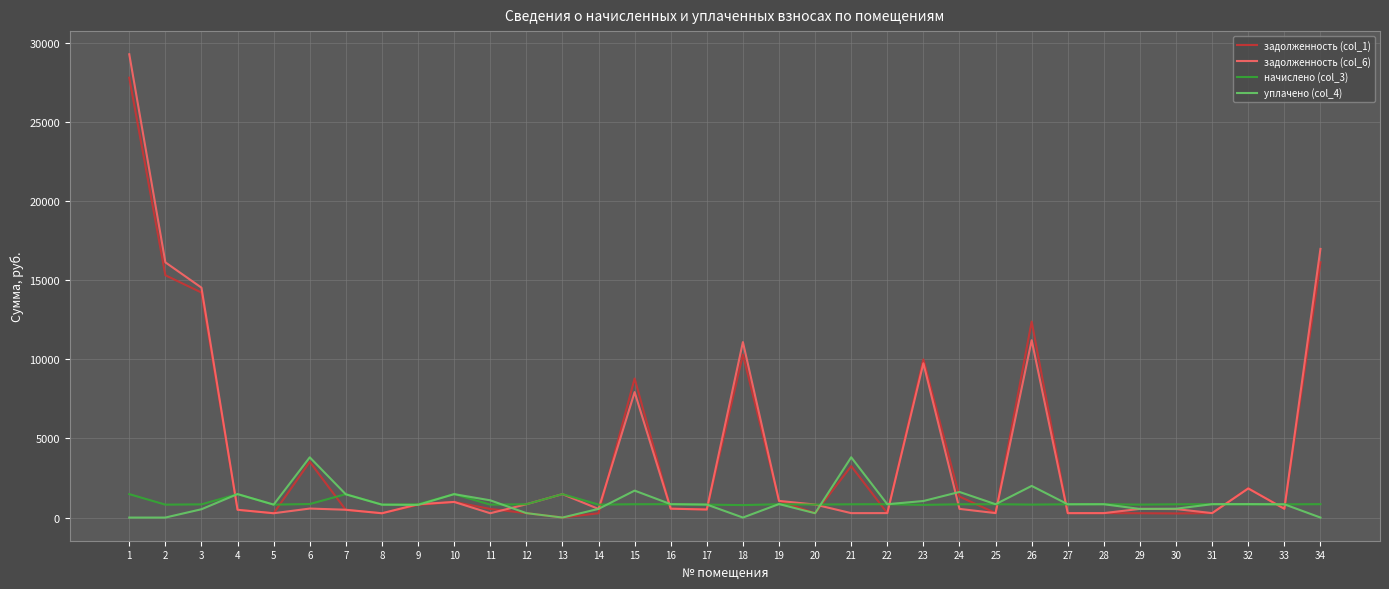

What is the spread (max minus min) of values at 24?

1070.7